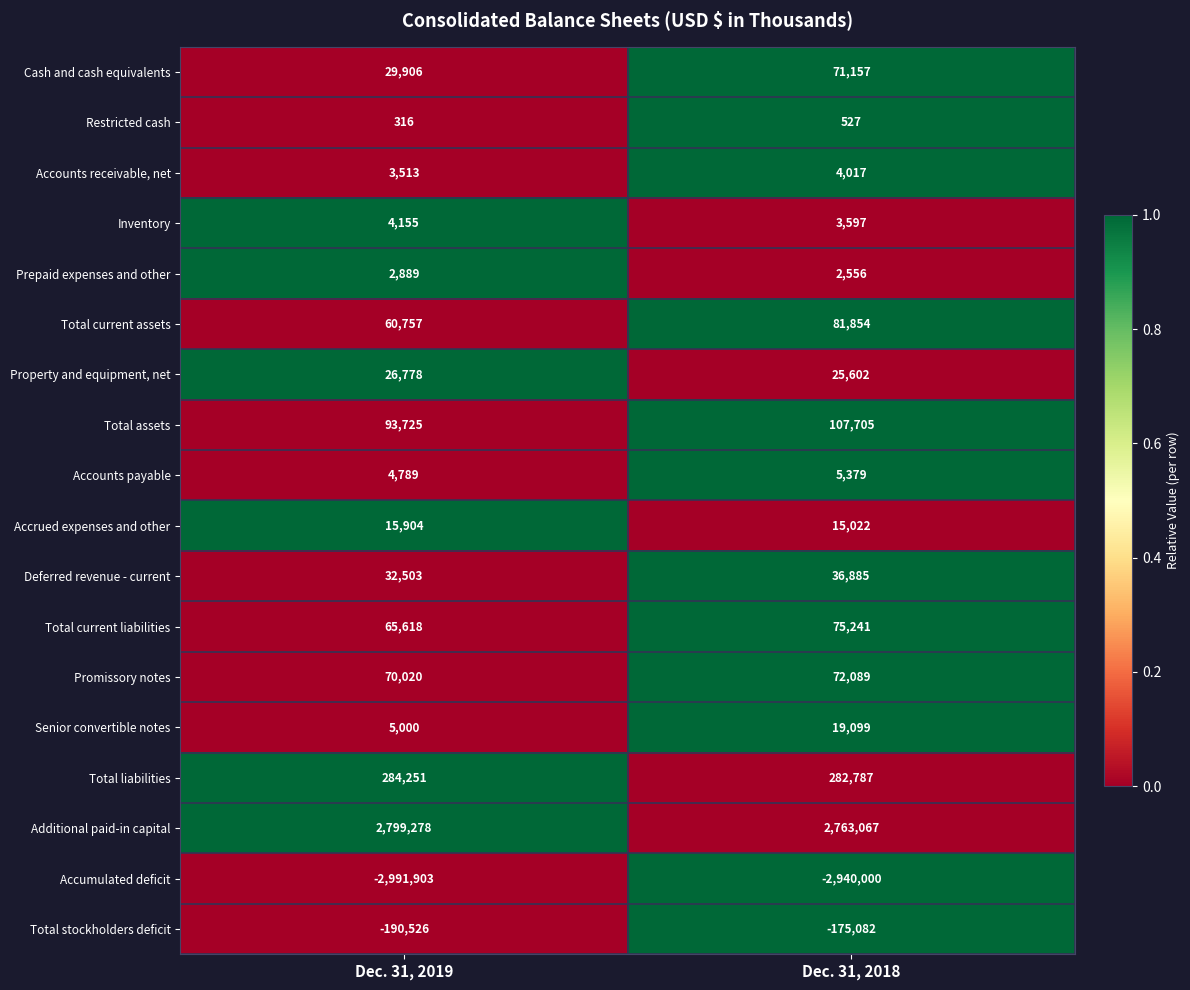

Rank the categories by Total stockholders deficit value from lowest to highest.

Dec. 31, 2019, Dec. 31, 2018